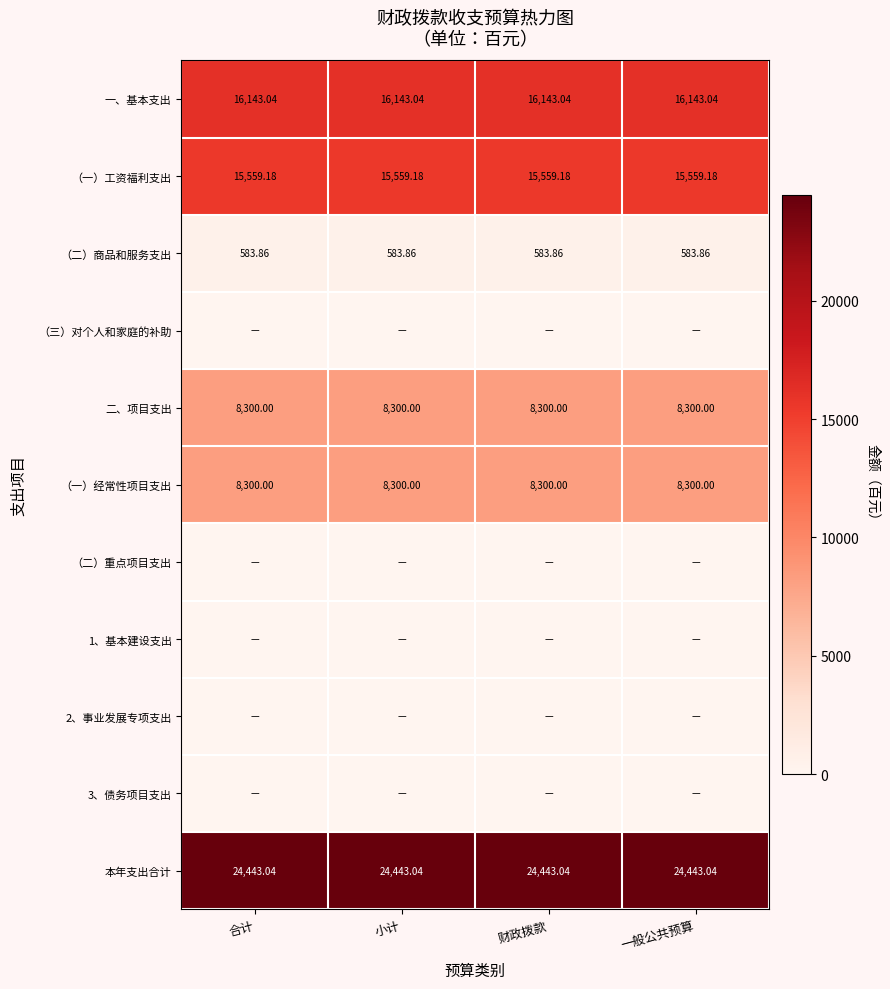

The value of 3、债务项目支出 at 小计 is 0.0. True or false?

True